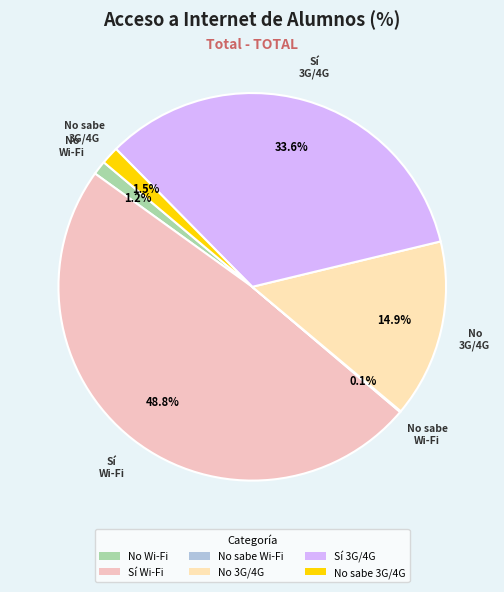

Which slice is the largest?

Sí Wi-Fi